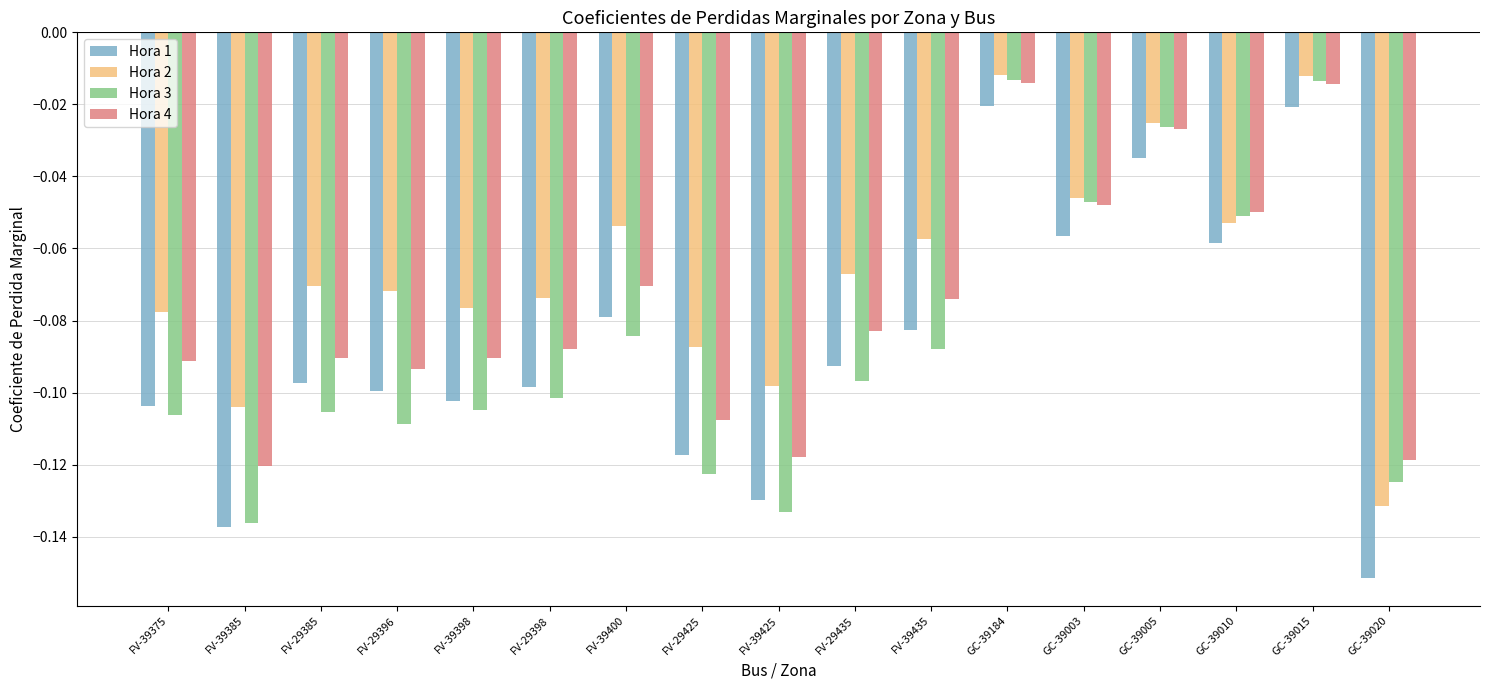

Which series has the largest range (max minus min)?

Hora 1